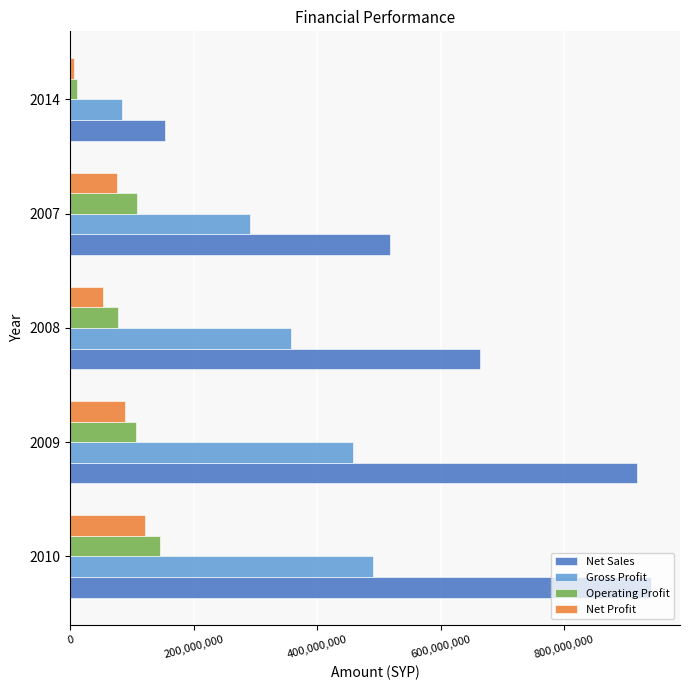

Which series has the largest total across all categories?

Net Sales